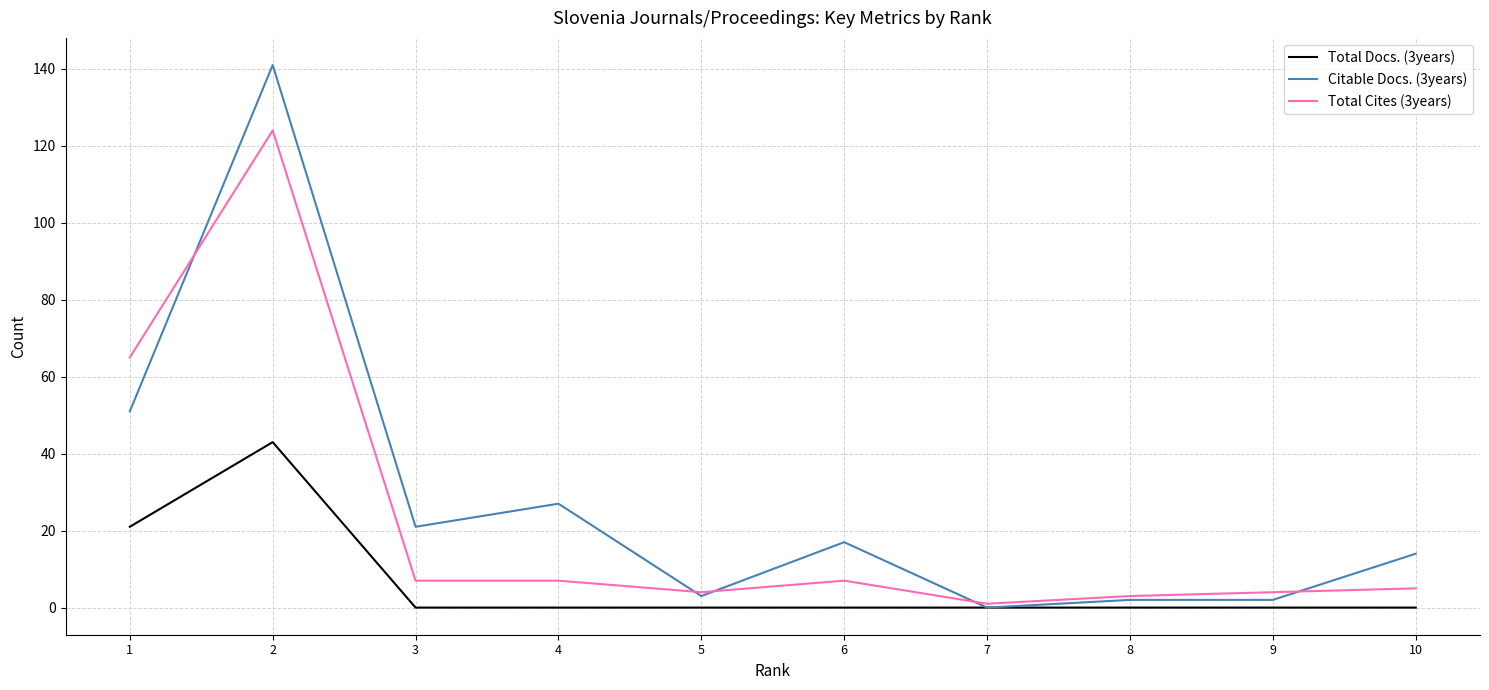

Is the value of Total Docs. (3years) at 8 greater than the value of Total Cites (3years) at 3?

No